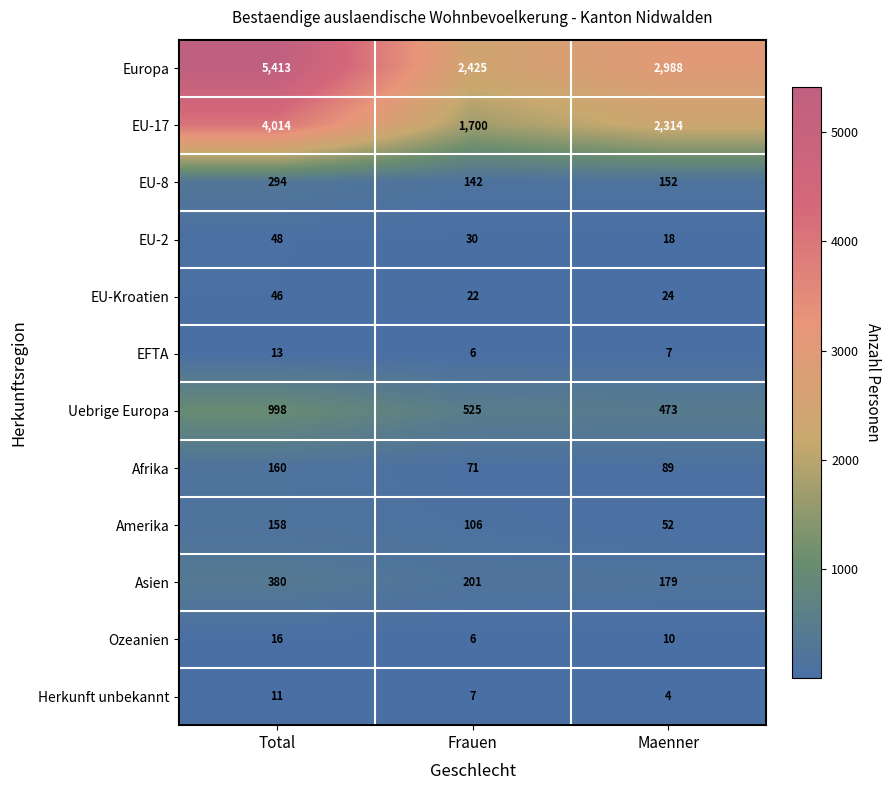

The Europa series shows 3470 at Total. True or false?

False